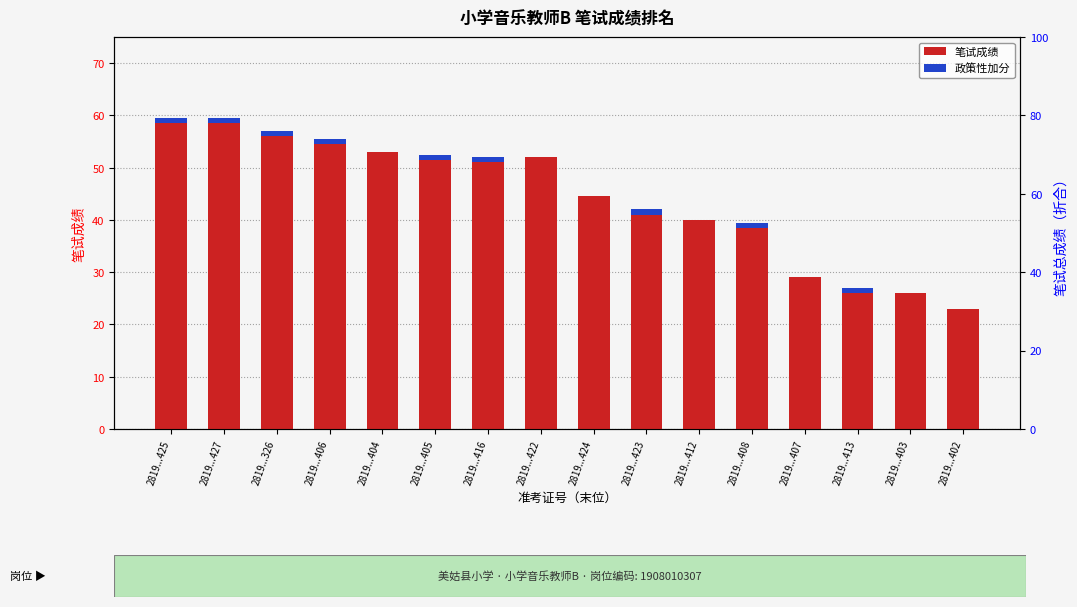

The value of 笔试成绩 at 2819...402 is 10.5. True or false?

False